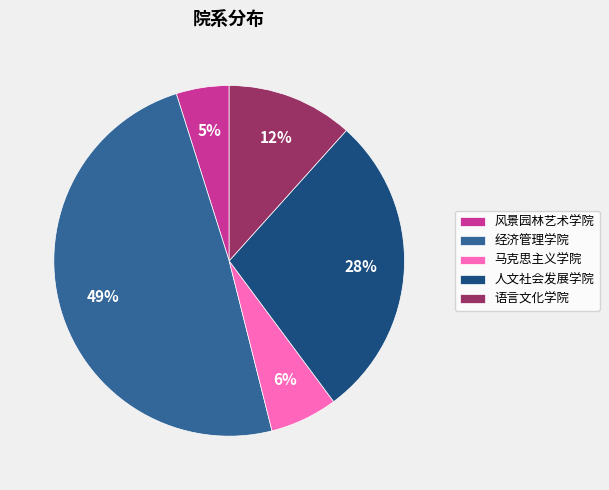

To the nearest percent, what is the difference between the 马克思主义学院 and 人文社会发展学院 slice percentages?

22%